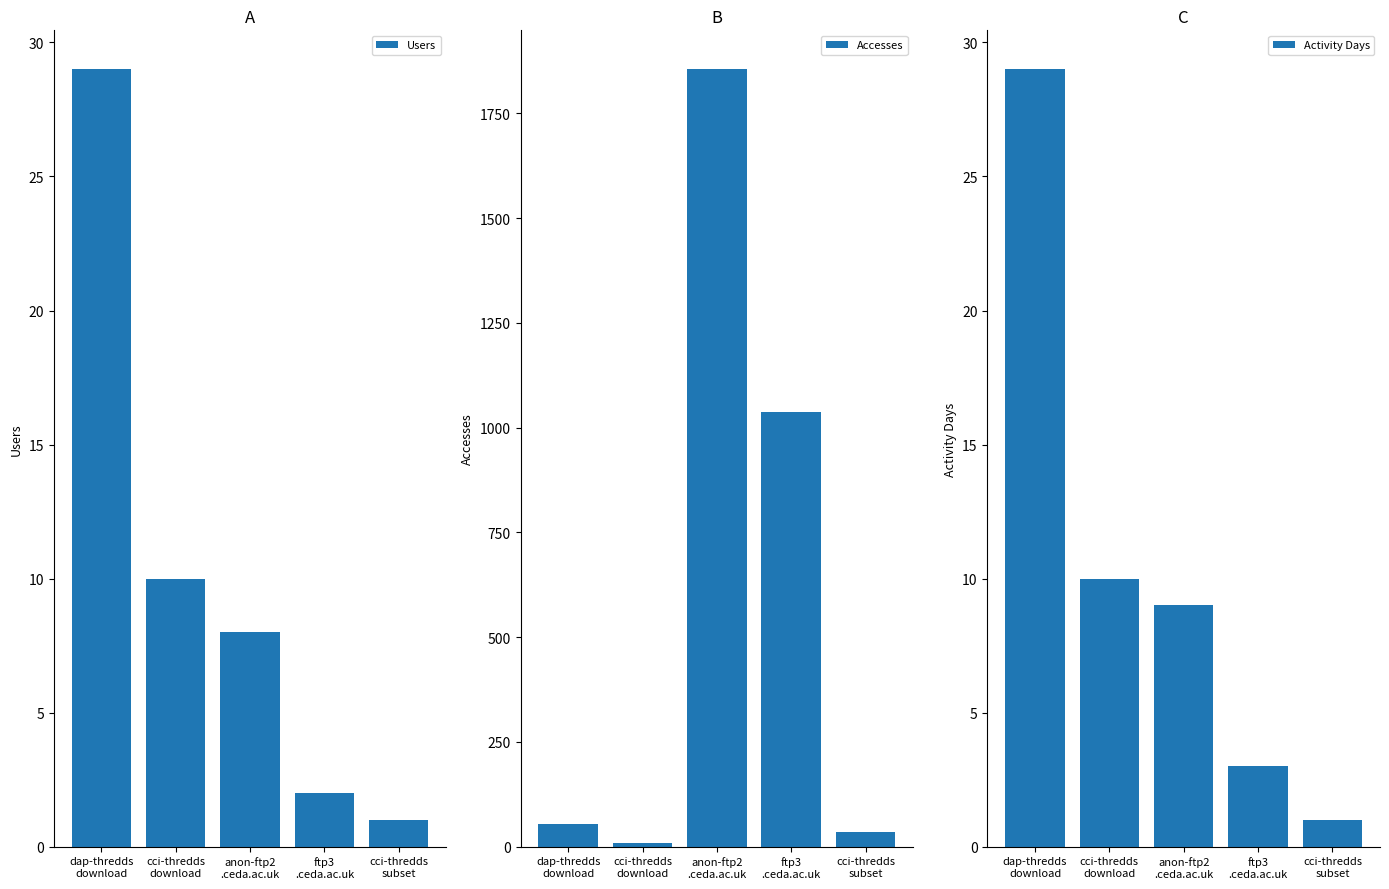

What position from the left is cci-thredds
subset?

5